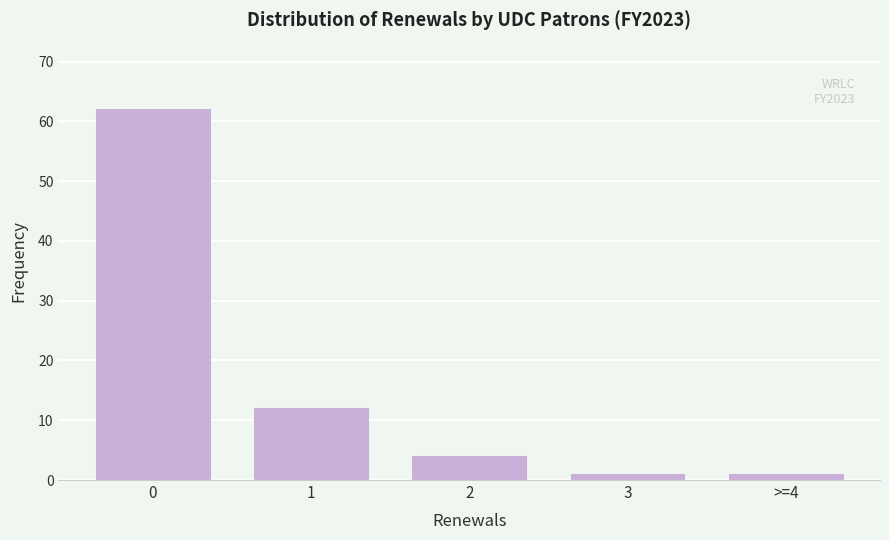

Reading left to right, what are all the values shown in this chart?

62	12	4	1	1